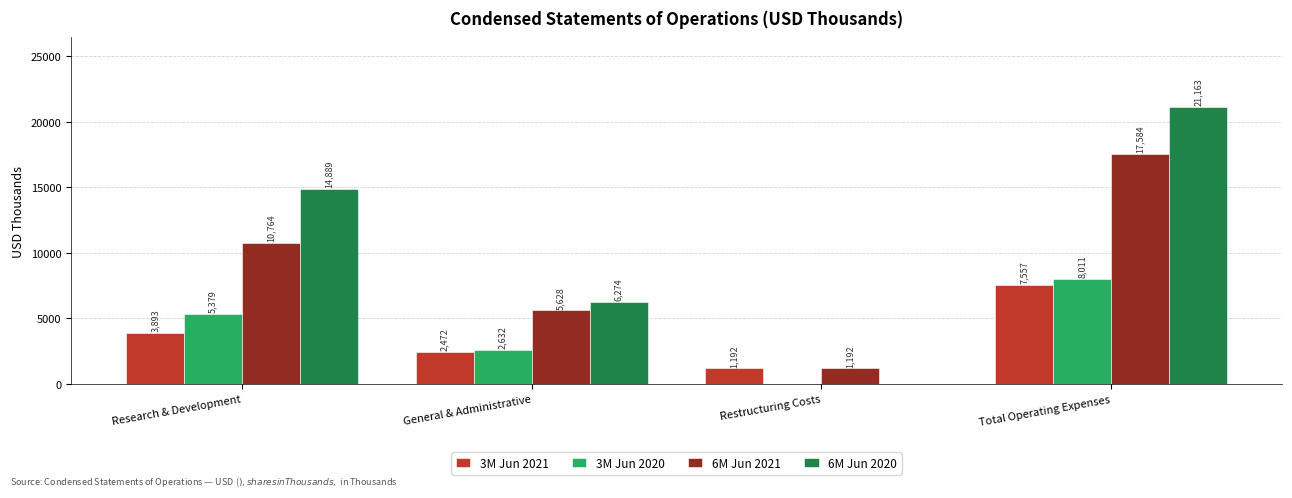

What is the sum of all 3M Jun 2021 values?

15114